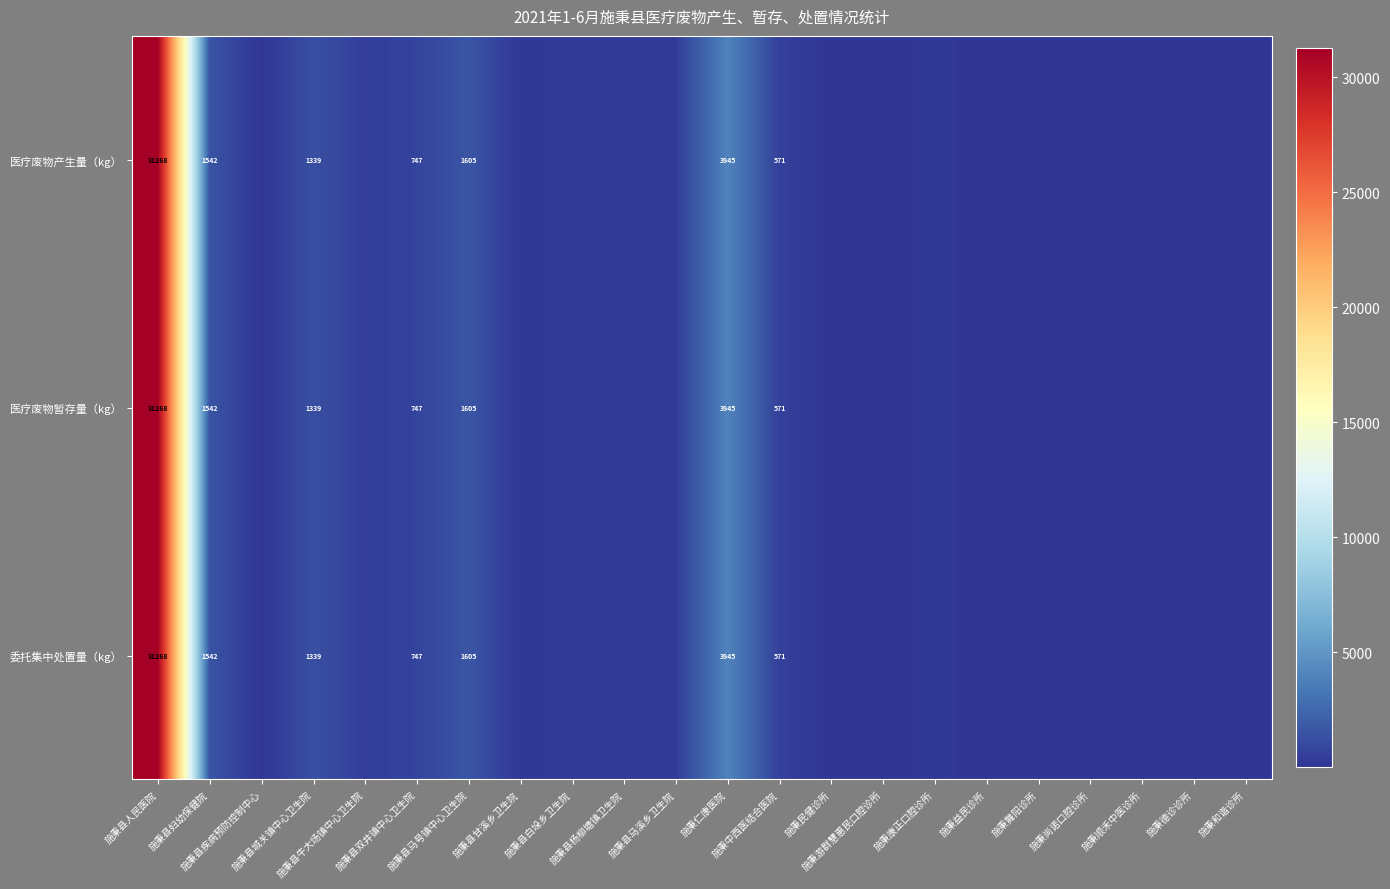

Count the number of data series in this chart.

3